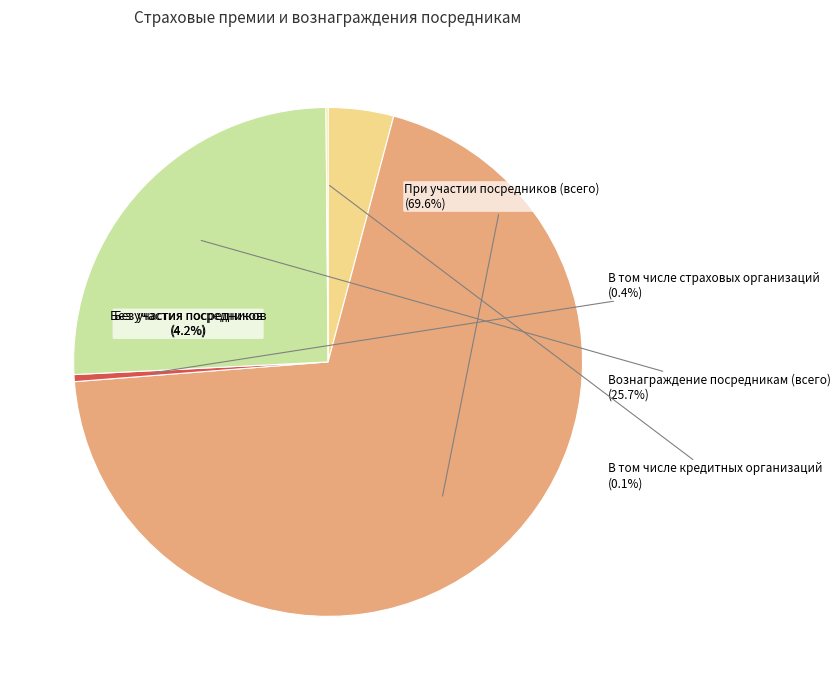

Which category accounts for the majority?

При участии посредников (всего)